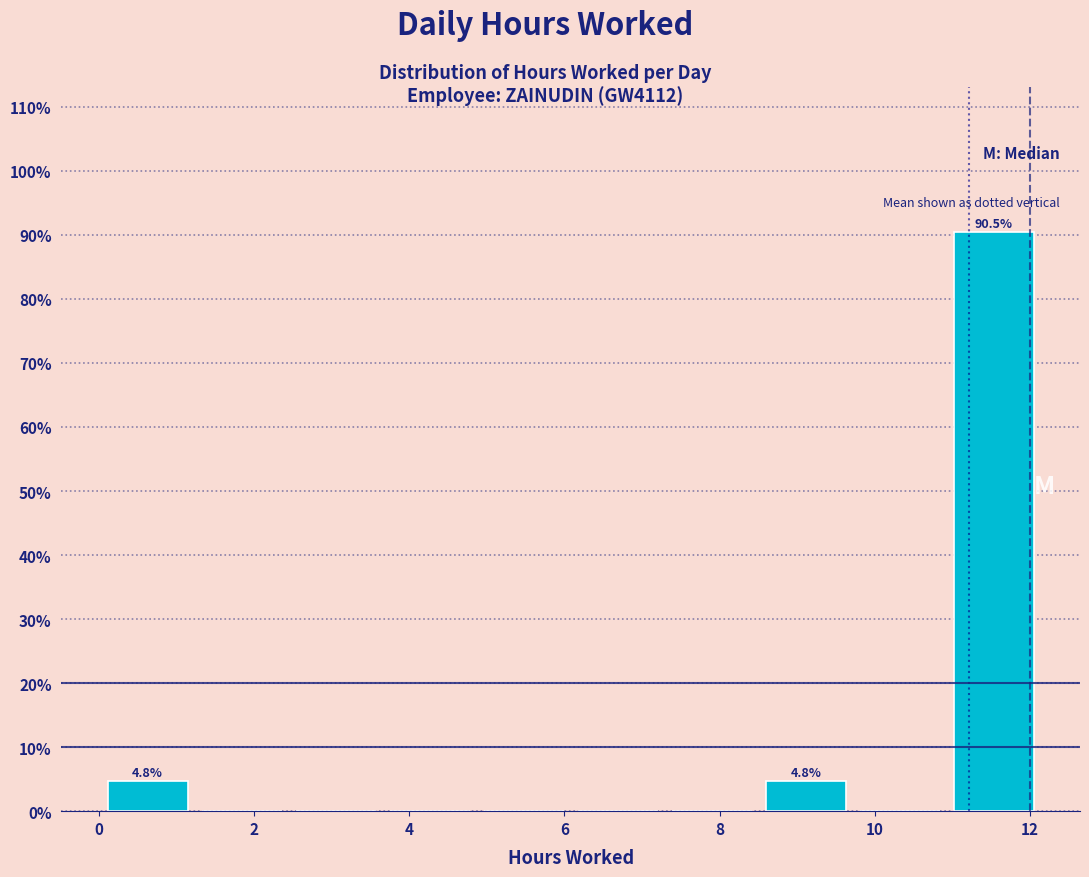

Which range on the x-axis has the tallest bar?

11.0 to 12.2